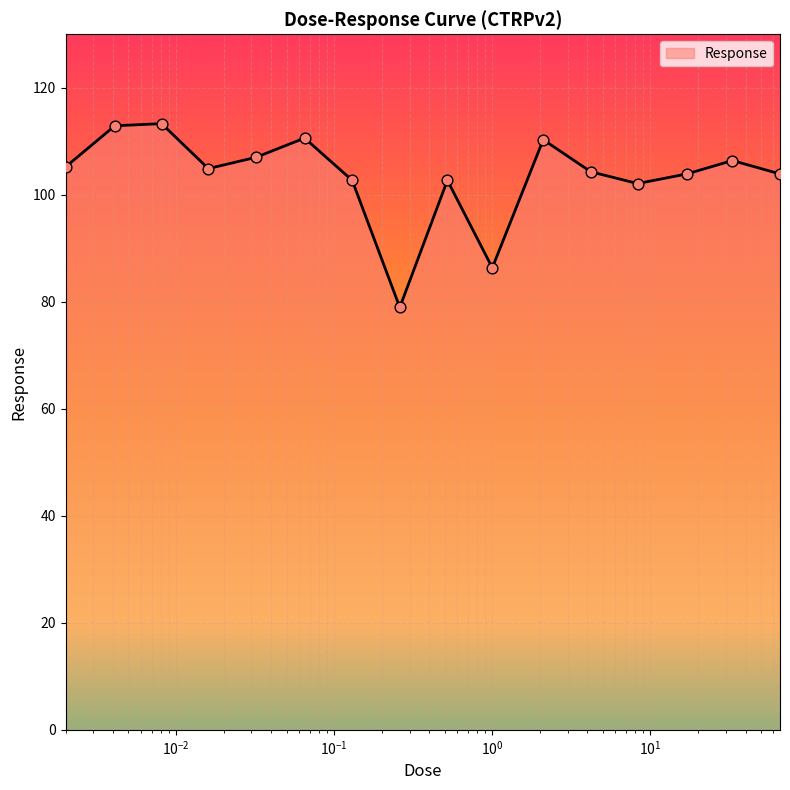

What is the greatest value displayed?

113.3